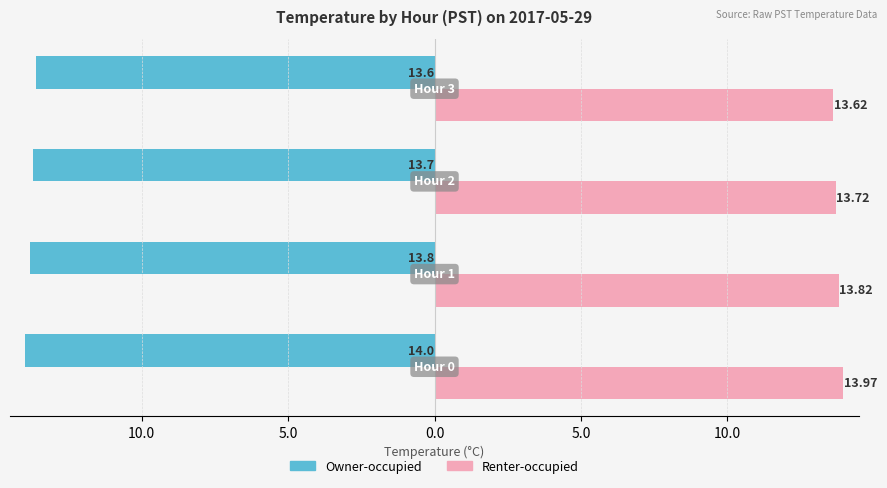

What are all the series names shown in the legend?

Owner-occupied, Renter-occupied